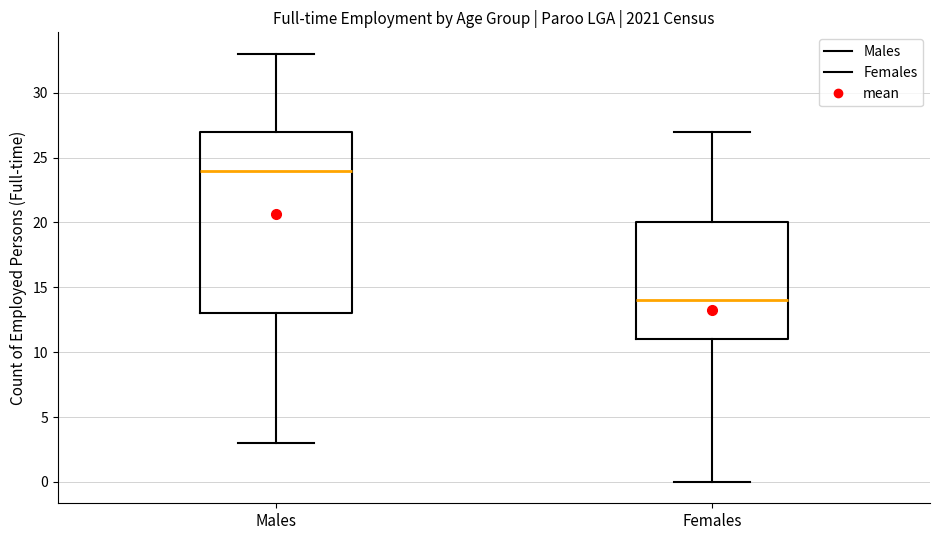

Reading left to right, read every box against the y-axis: the position of its median line, the range the box covers, and the ends of its whiskers. The values are not printed on the chart, so give them approximately, as read against the axis.

Males: median 24, box 13 to 27, whiskers 3 to 33
Females: median 14, box 11 to 20, whiskers 0 to 27